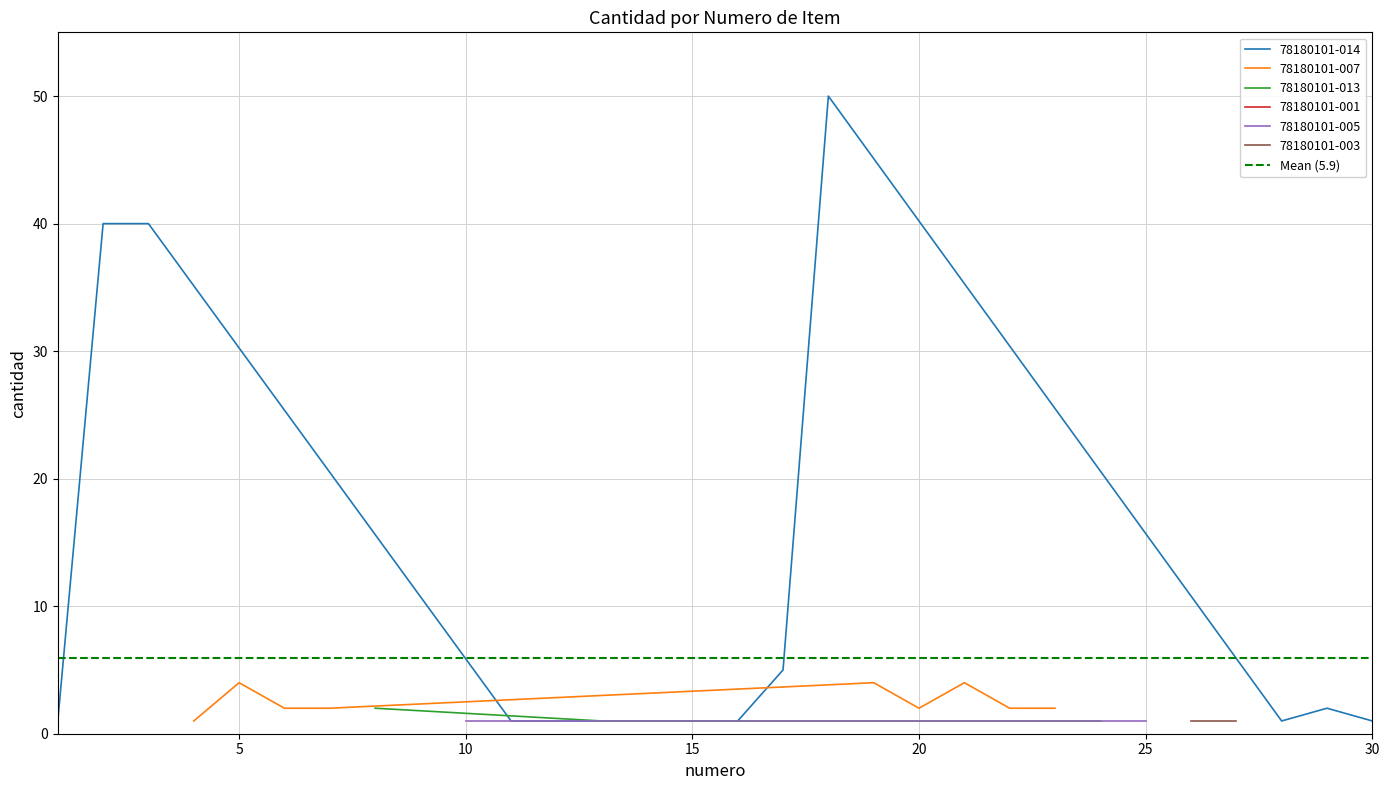

What is the value of the 27th point from the left?

1